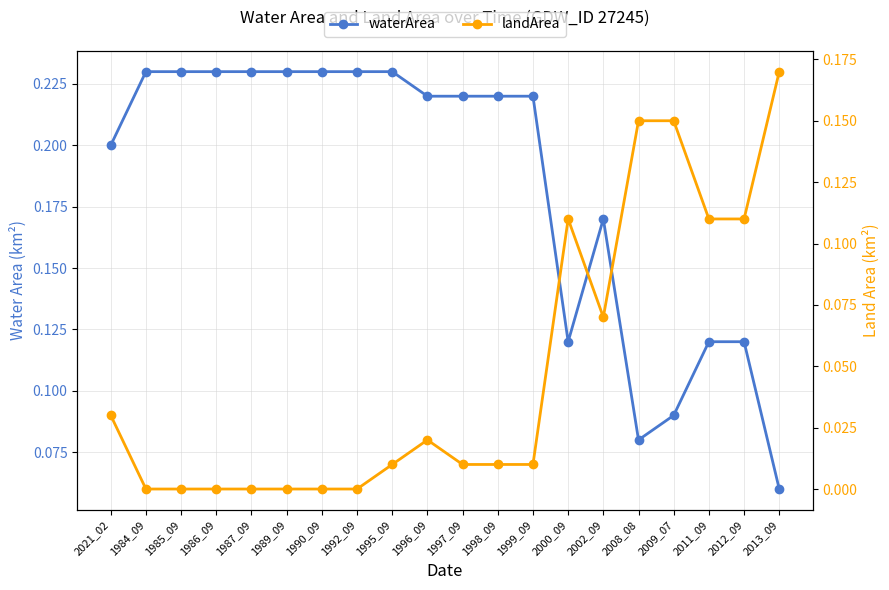

What is the label of the 20th point from the left?

2013_09